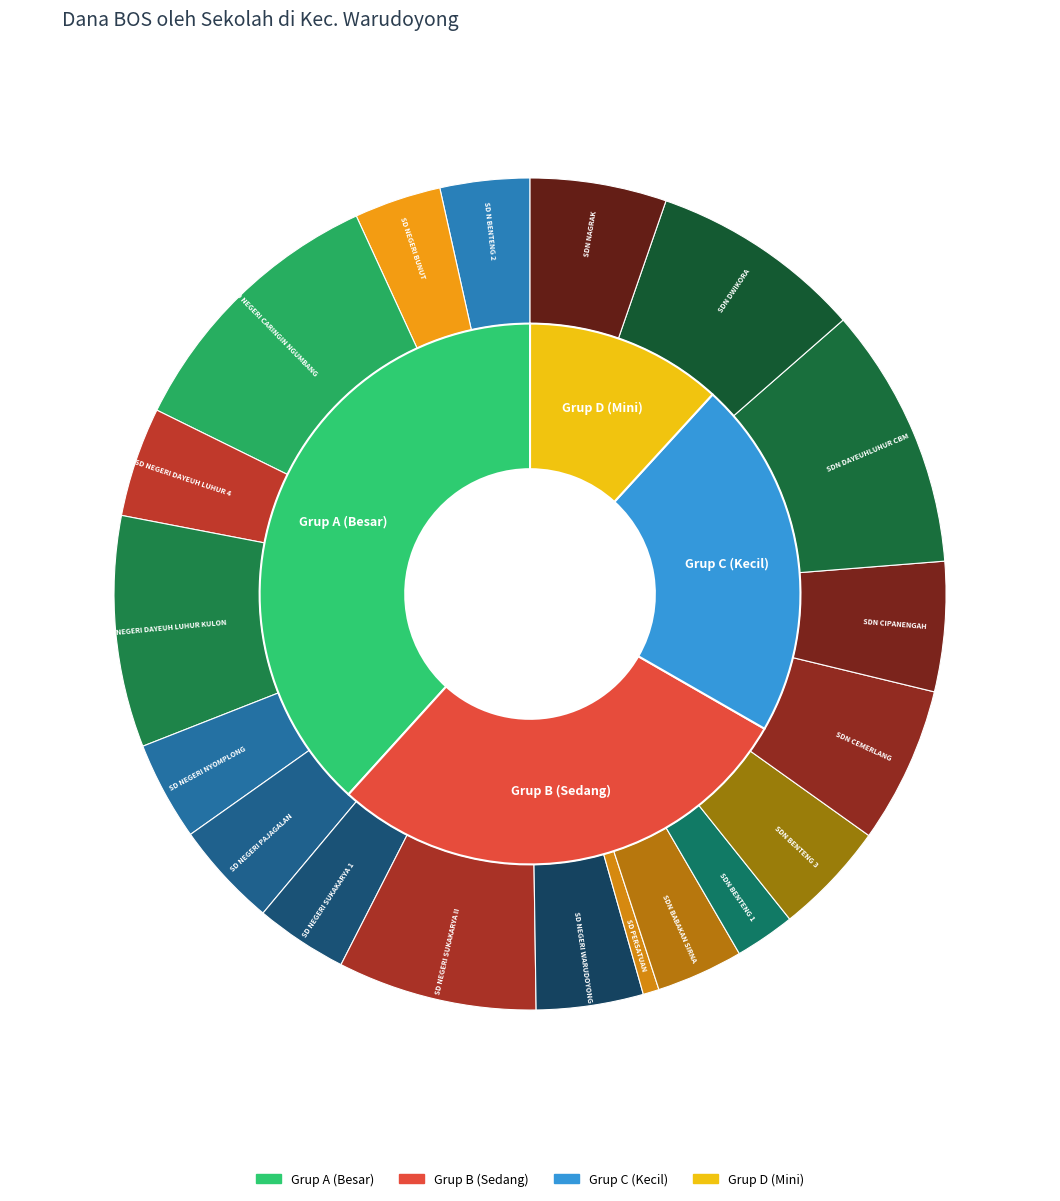

Does SDN DWIKORA represent more than half of the total?

No